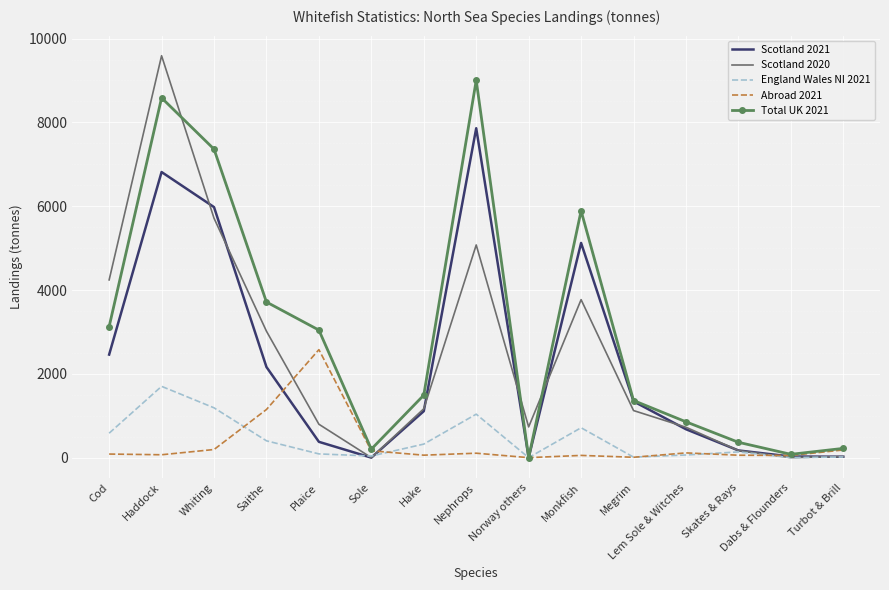

List the series in order of their peak value, highest first.

Scotland 2020, Total UK 2021, Scotland 2021, Abroad 2021, England Wales NI 2021